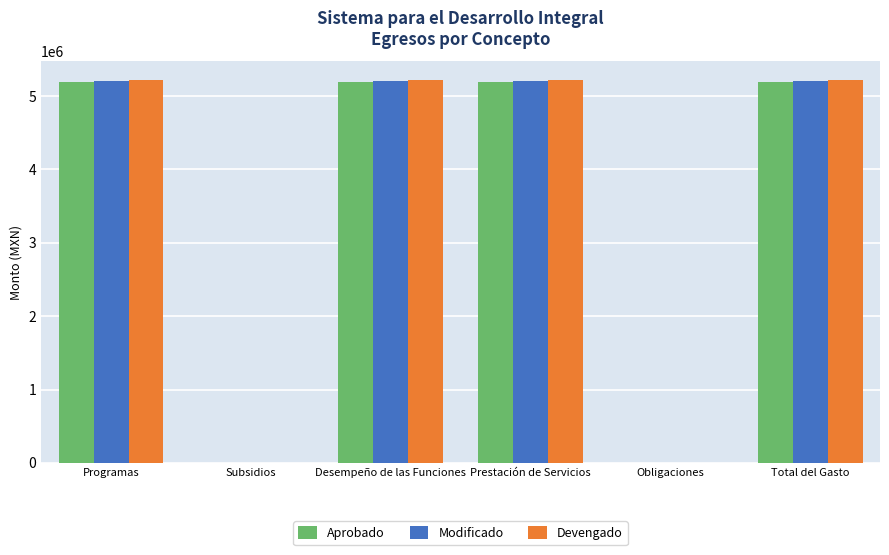

What is the maximum value for Aprobado?

5185986.2